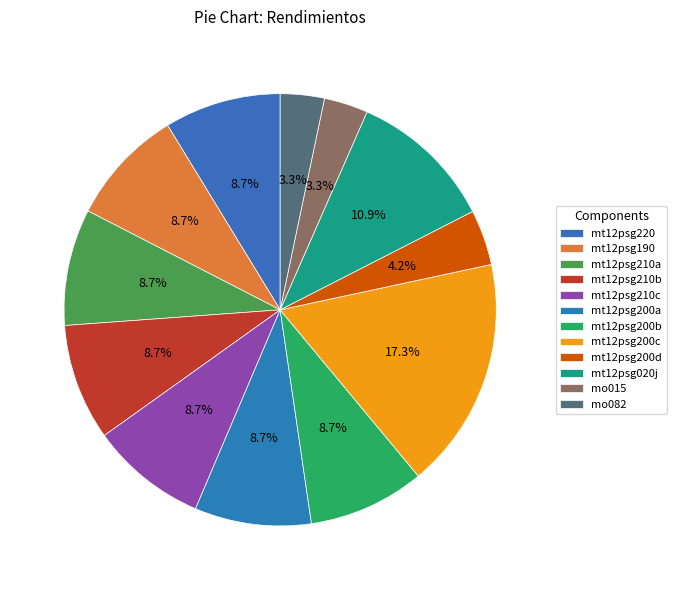

What percentage is NOT represented by mt12psg210b?

91.3%